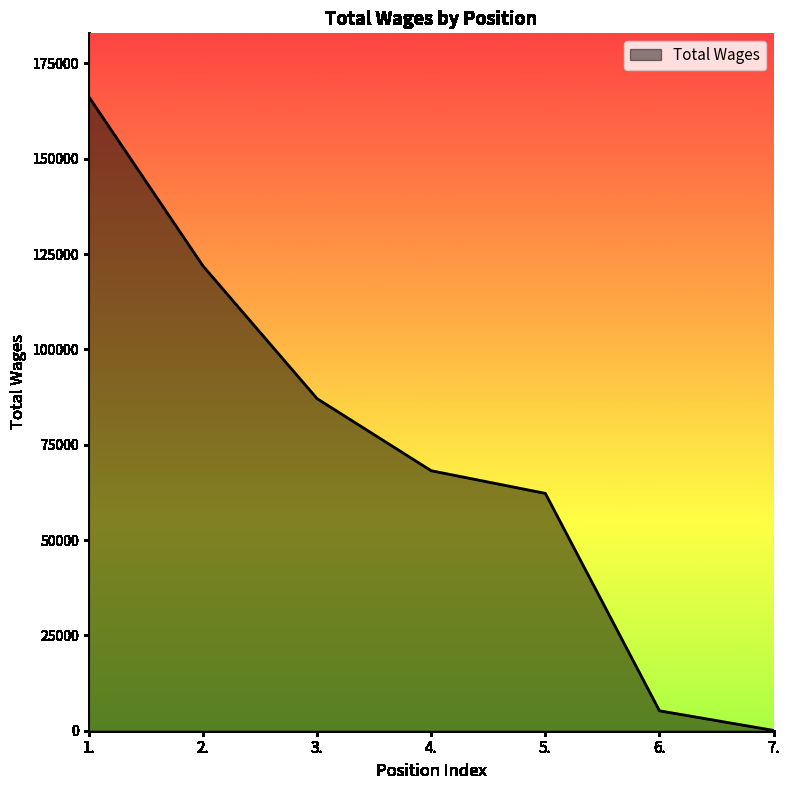

What is the average value?

72991